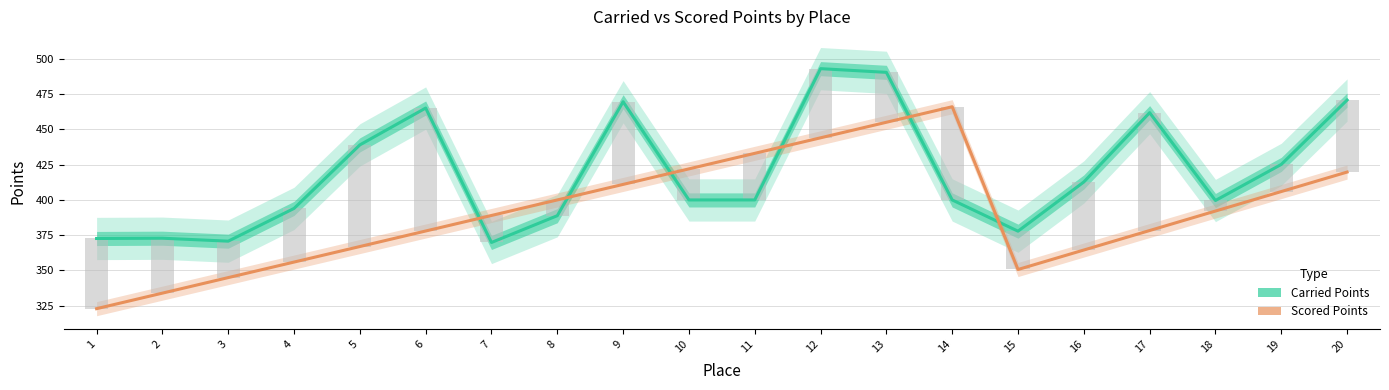

What is the greatest value displayed?

493.1